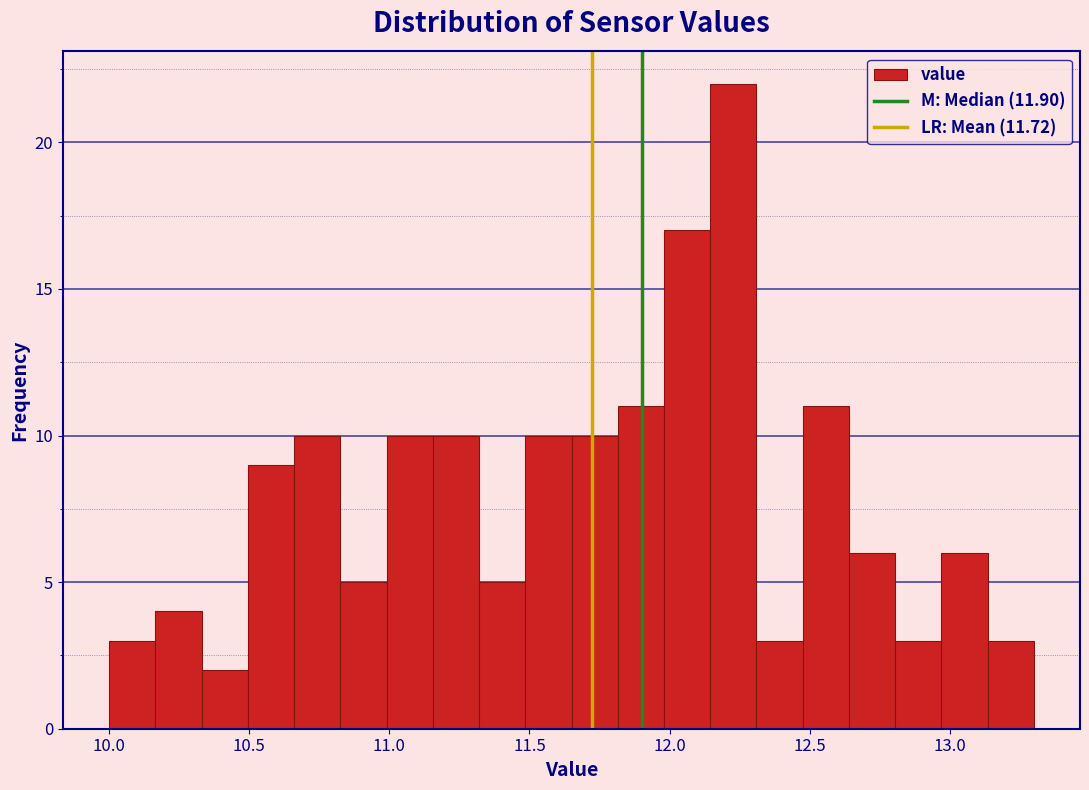

Around what value on the x-axis is the tallest bar? Give the approximate position of its centre, as read against the axis.

12.25